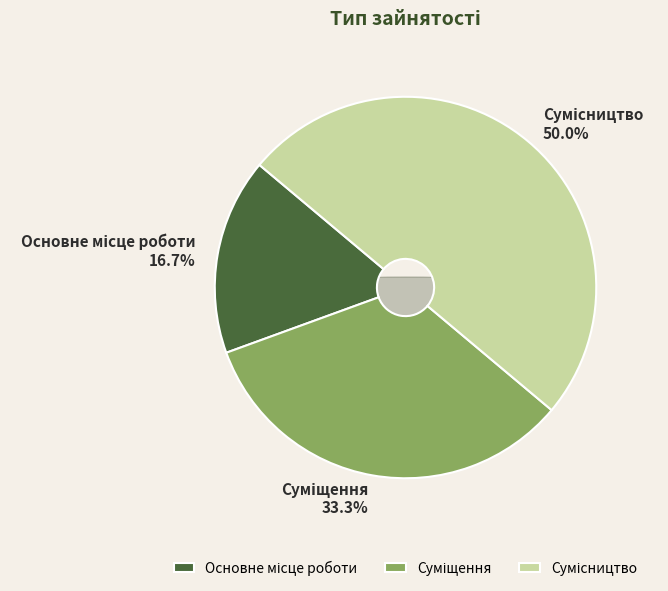

What percentage is the Сумісництво slice, to the nearest percent?

50%